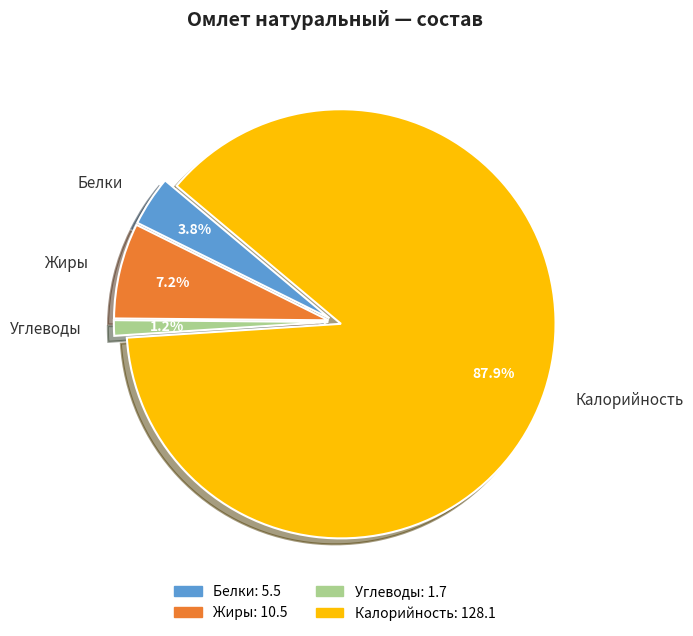

Approximately how many times larger is the value at Белки compared to Углеводы?

3.2